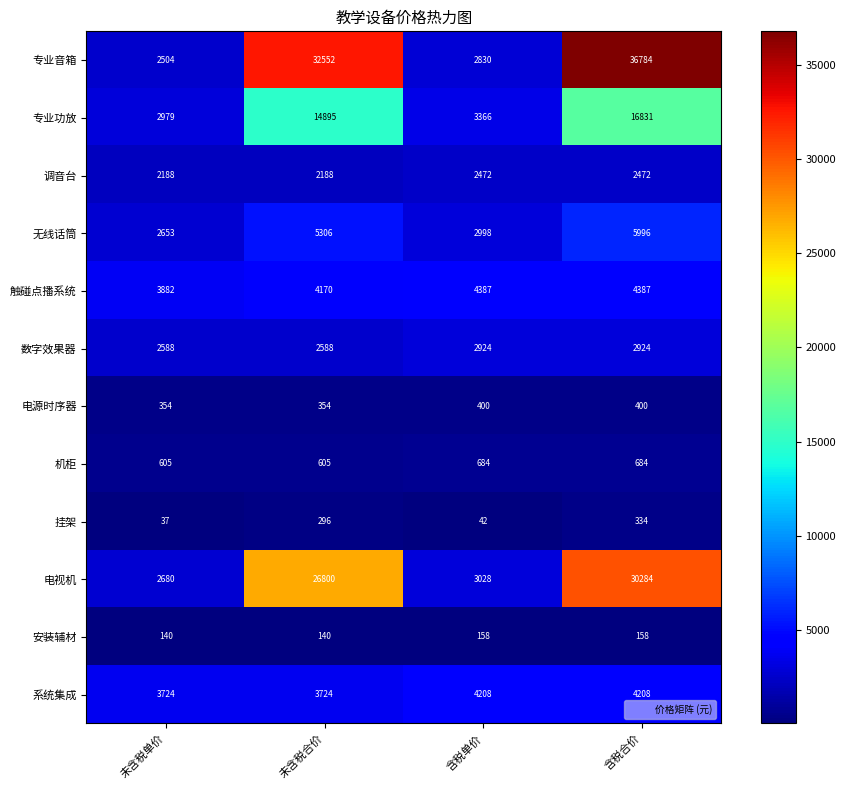

Count the 安装辅材 values in the range 140 to 158.

4